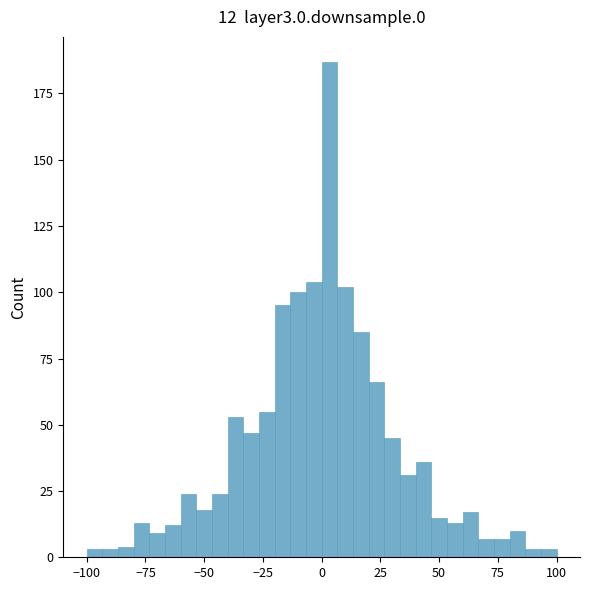

Read against the x-axis, roughly where is the centre of the tallest bar?

5